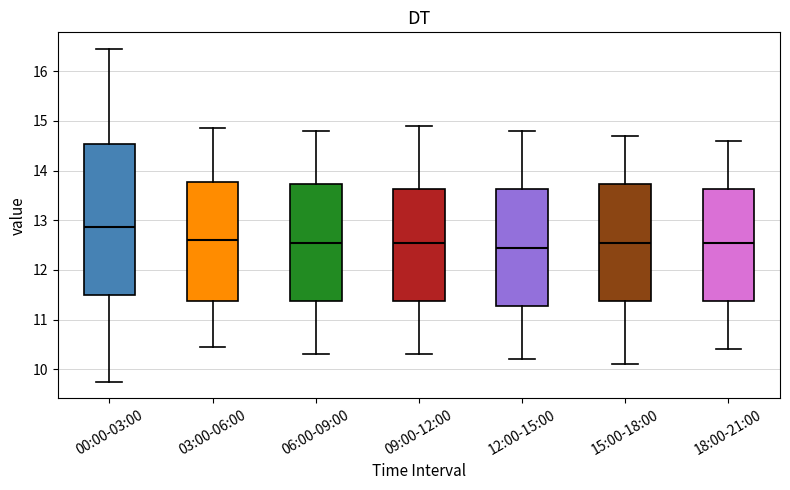

Reading left to right, transcribe this box plot: for each box, give where its median line is, the range the box spans, and where its two whiskers end, as read against the y-axis. The values are not printed on the chart, so give them approximately, as read against the axis.

00:00-03:00: median 12.9, box 11.5 to 14.5, whiskers 9.8 to 16.5
03:00-06:00: median 12.6, box 11.4 to 13.8, whiskers 10.5 to 14.9
06:00-09:00: median 12.6, box 11.4 to 13.7, whiskers 10.3 to 14.8
09:00-12:00: median 12.6, box 11.4 to 13.6, whiskers 10.3 to 14.9
12:00-15:00: median 12.5, box 11.3 to 13.6, whiskers 10.2 to 14.8
15:00-18:00: median 12.6, box 11.4 to 13.7, whiskers 10.1 to 14.7
18:00-21:00: median 12.6, box 11.4 to 13.6, whiskers 10.4 to 14.6